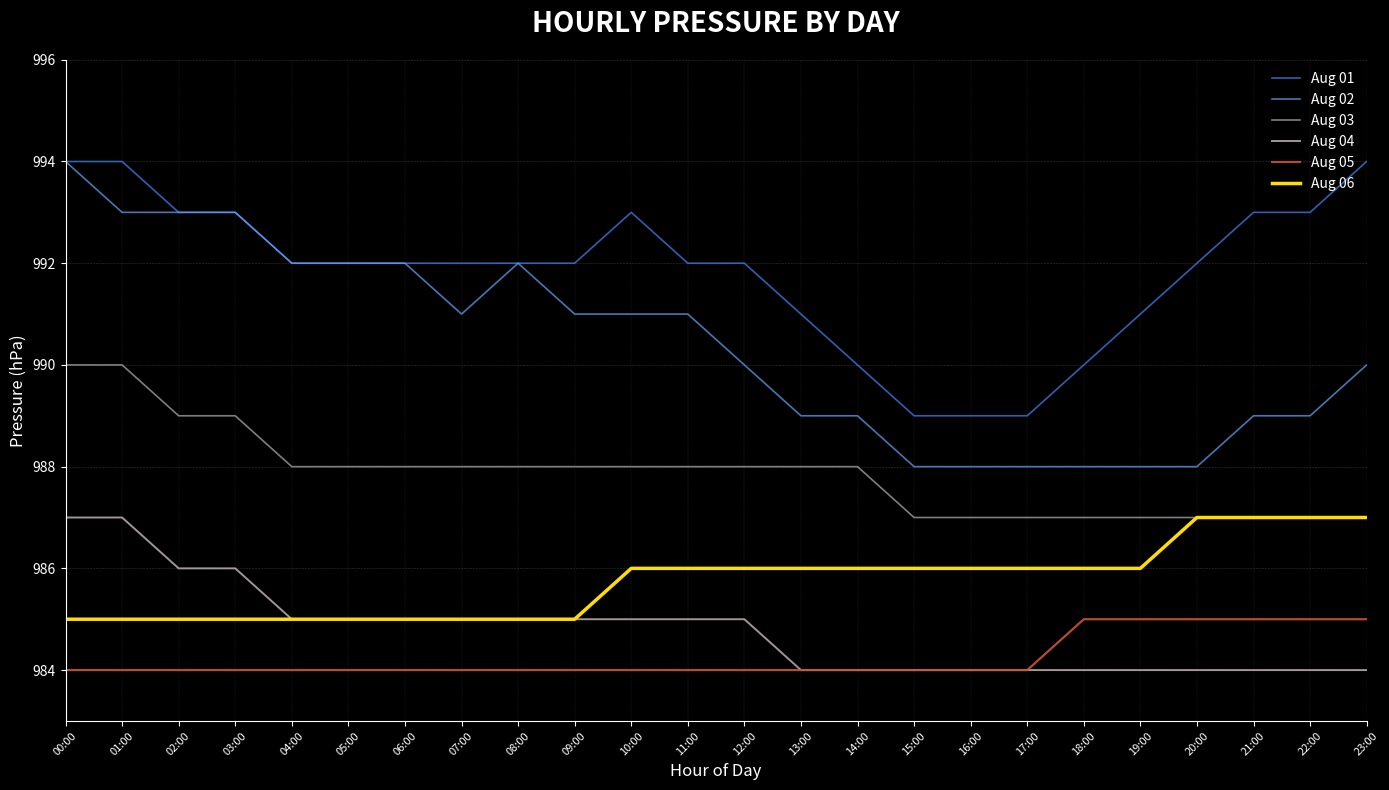

At 18:00, list the series in order from smallest to largest.

Aug 04, Aug 05, Aug 06, Aug 03, Aug 02, Aug 01